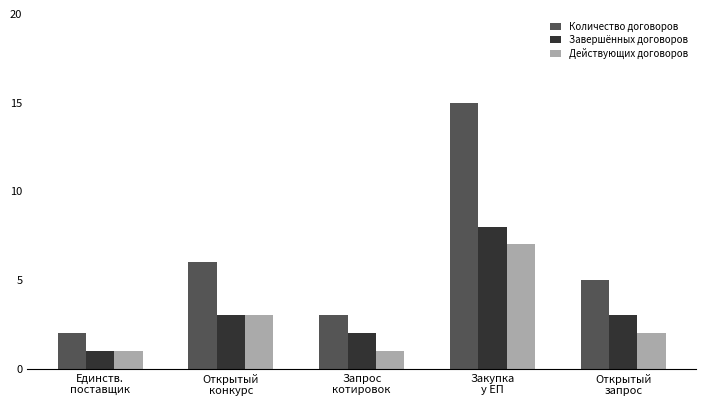

How many data points in Завершённых договоров are less than 3?

2